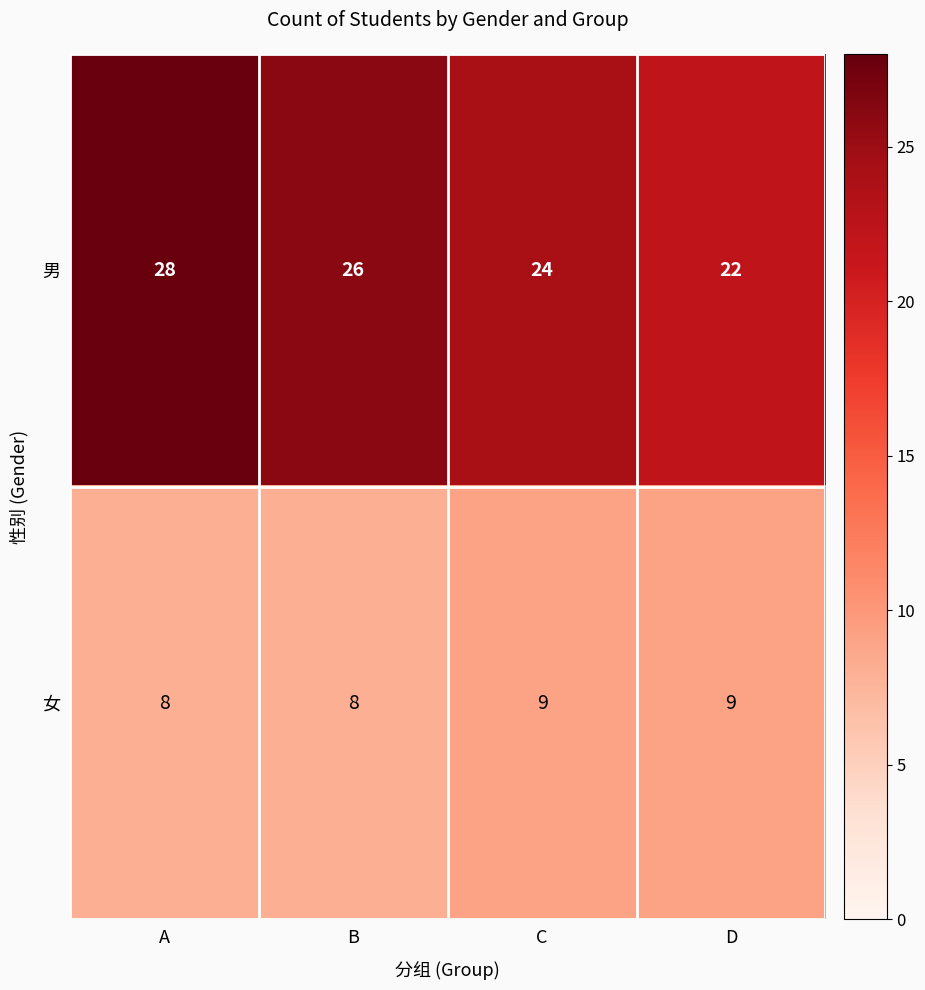

Count the 男 values in the range 24 to 28.

3